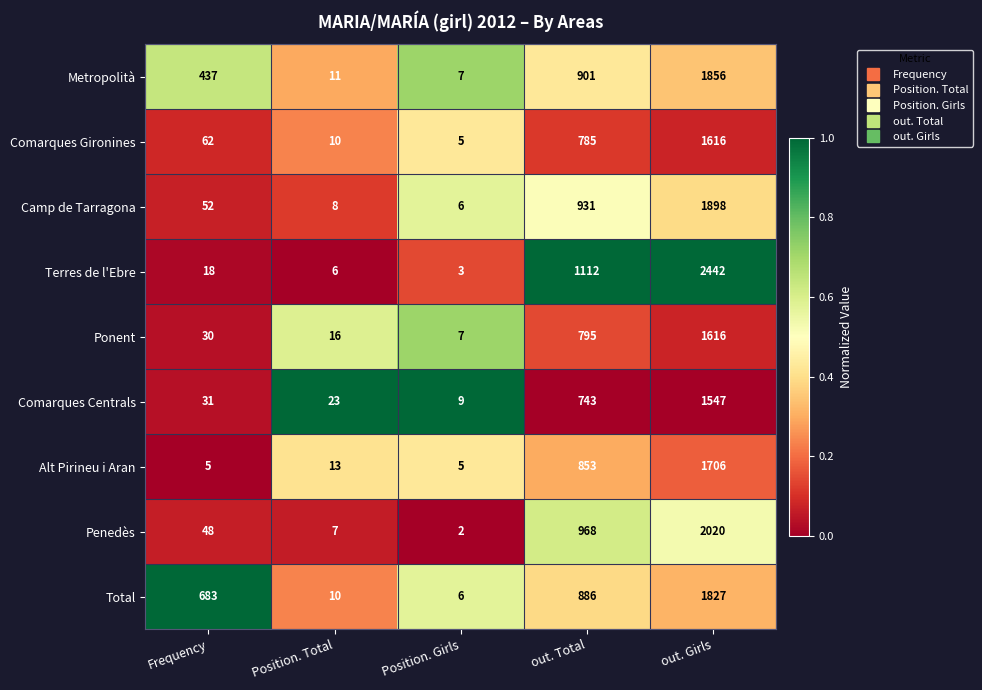

Where is Alt Pirineu i Aran nearest to the value 855?

out. Total